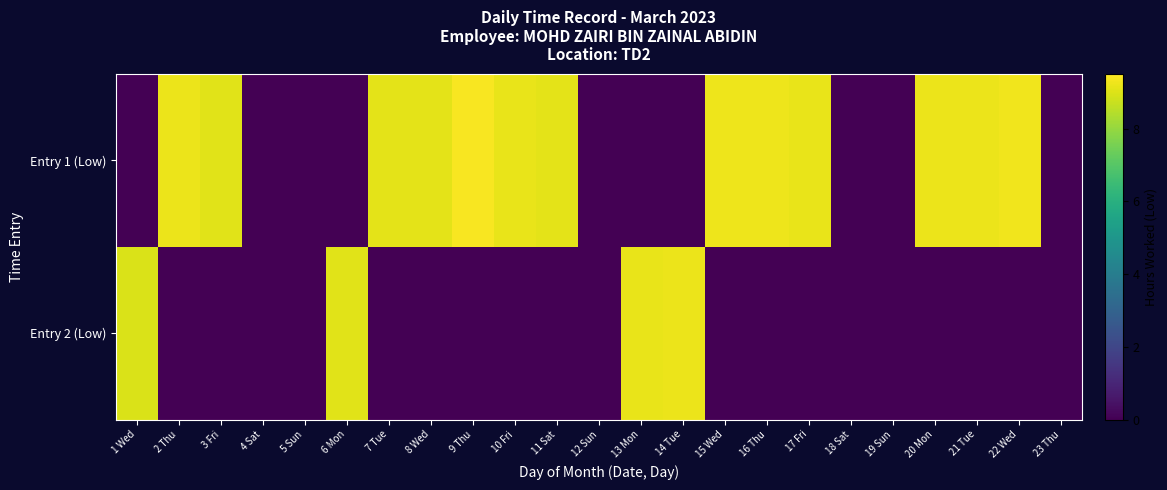

Count the number of data series in this chart.

2